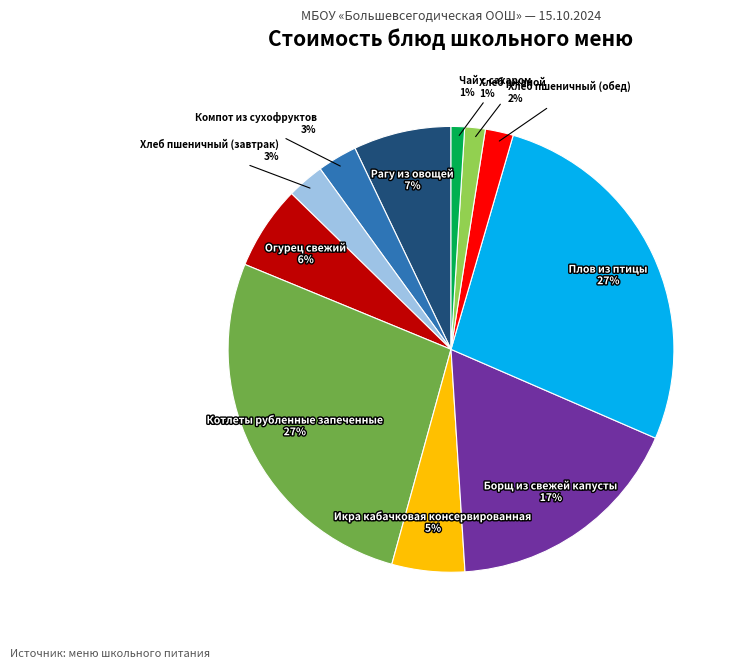

To the nearest percent, what is the difference between the largest and smallest slice percentages?

26%